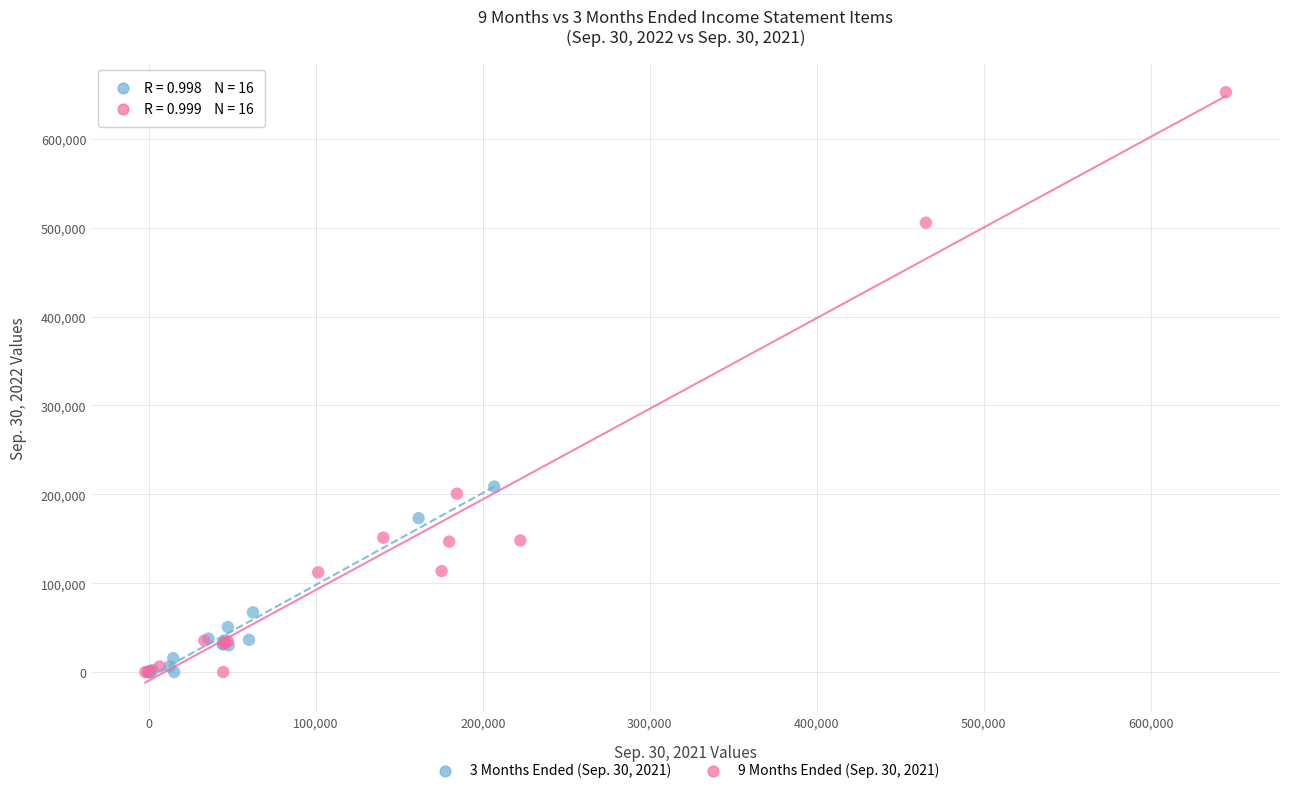

What are all the series names shown in the legend?

3 Months Ended (Sep. 30, 2021), 9 Months Ended (Sep. 30, 2021)